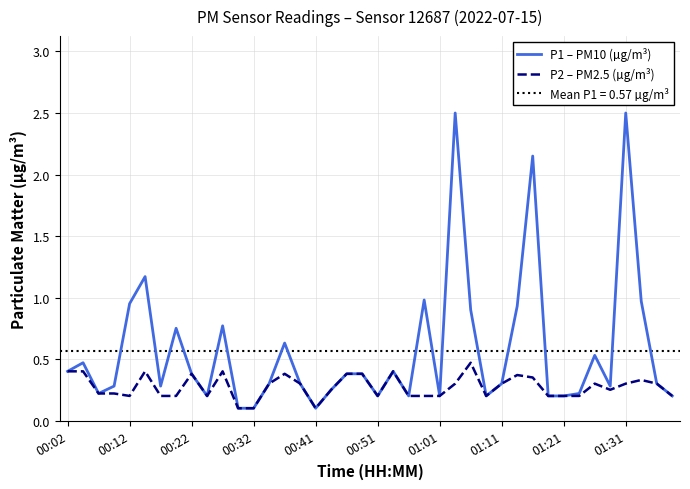

What is the approximate value of P1 – PM10 (µg/m³) at 25?

2.5